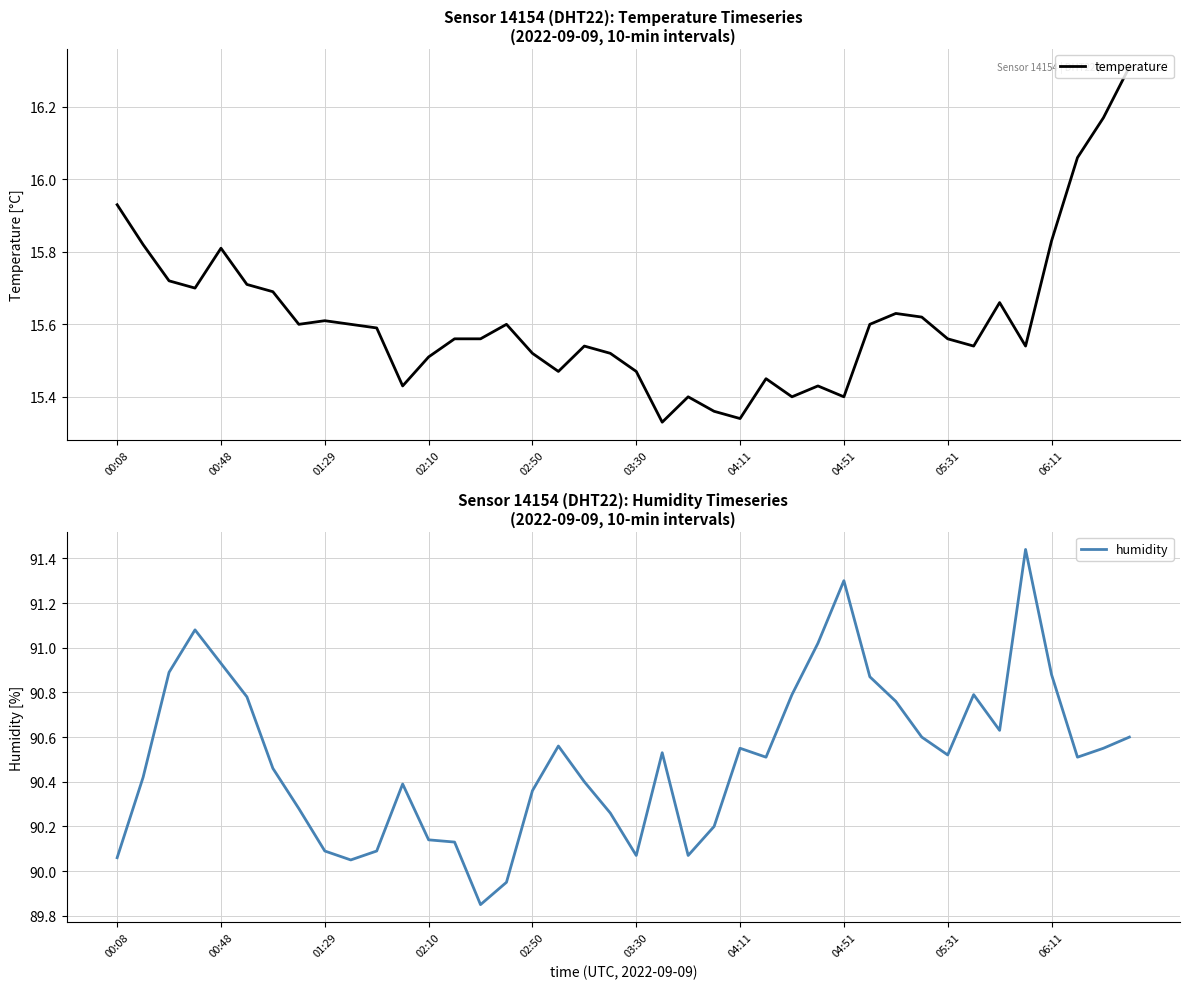

True or false: temperature and humidity cross at least once.

False